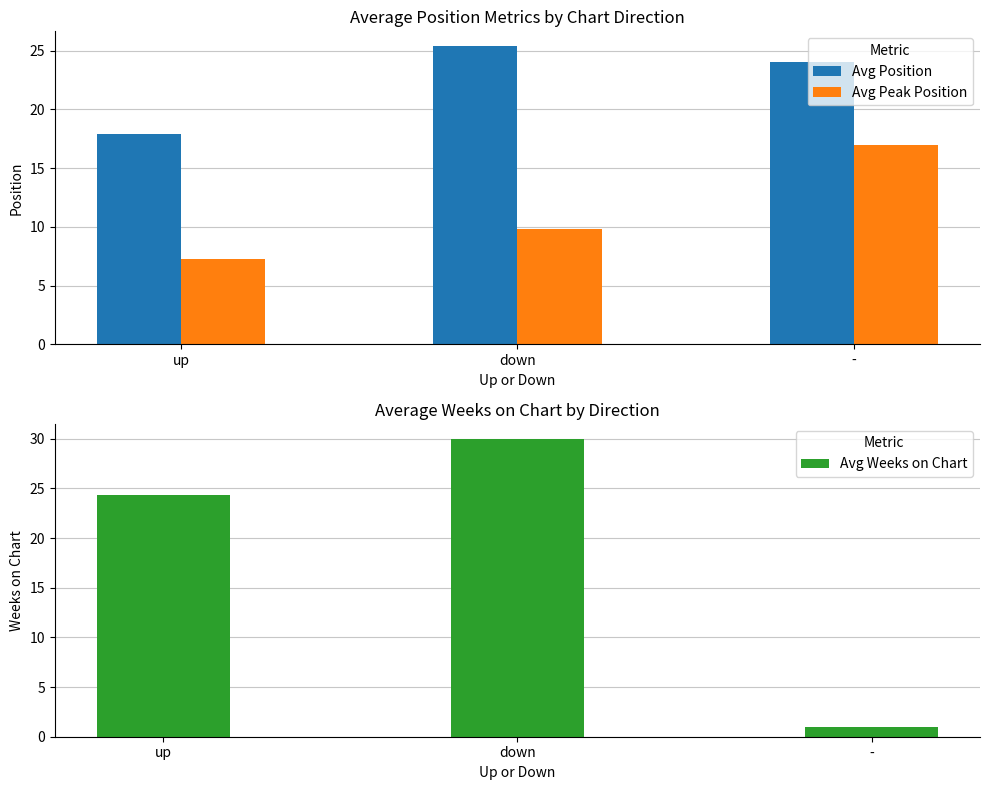

What is the difference between the maximum and minimum values in the Avg Peak Position series?

9.7